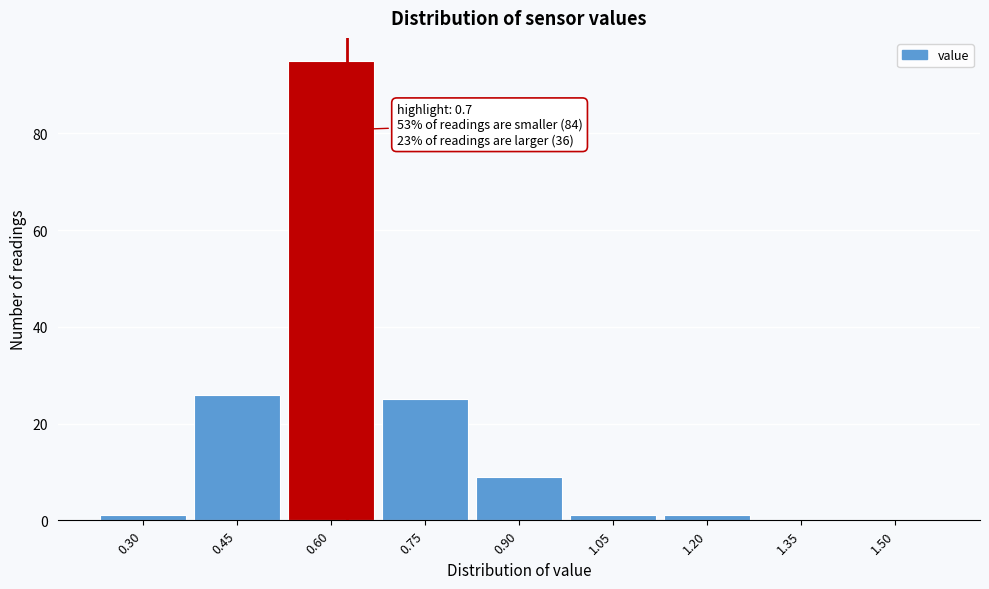

Reading left to right, what are all the values shown in this chart?

0.30=1	0.45=26	0.60=95	0.75=25	0.90=9	1.05=1	1.20=1	1.35=0	1.50=0